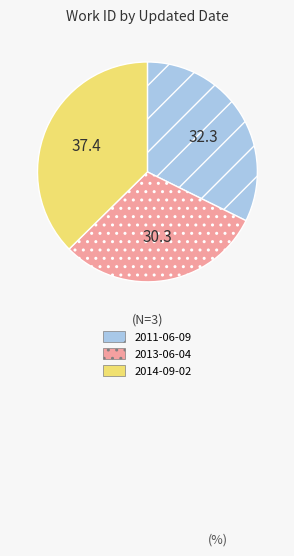

Does 2014-09-02 account for over 50% of the chart?

No